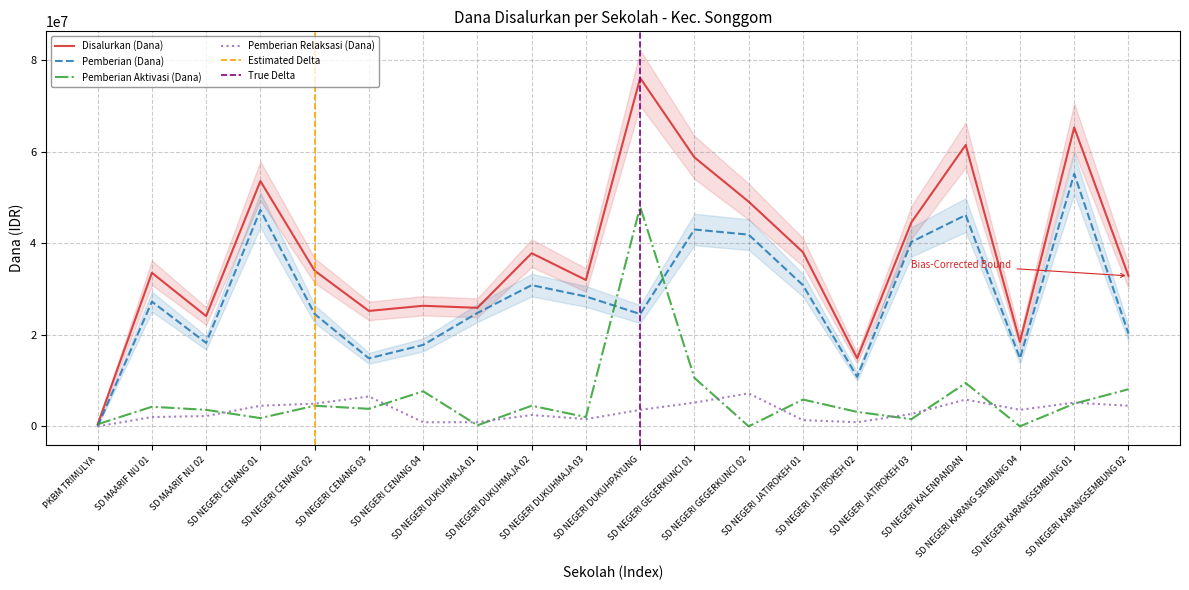

The Pemberian Relaksasi (Dana) series shows 7014340 at SD NEGERI CENANG 02. True or false?

False